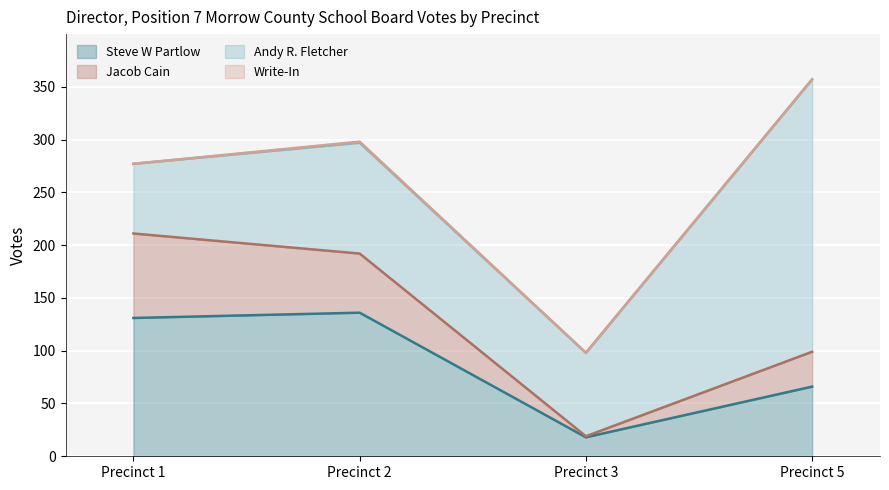

What is the difference between the maximum and minimum values in the Jacob Cain series?

79